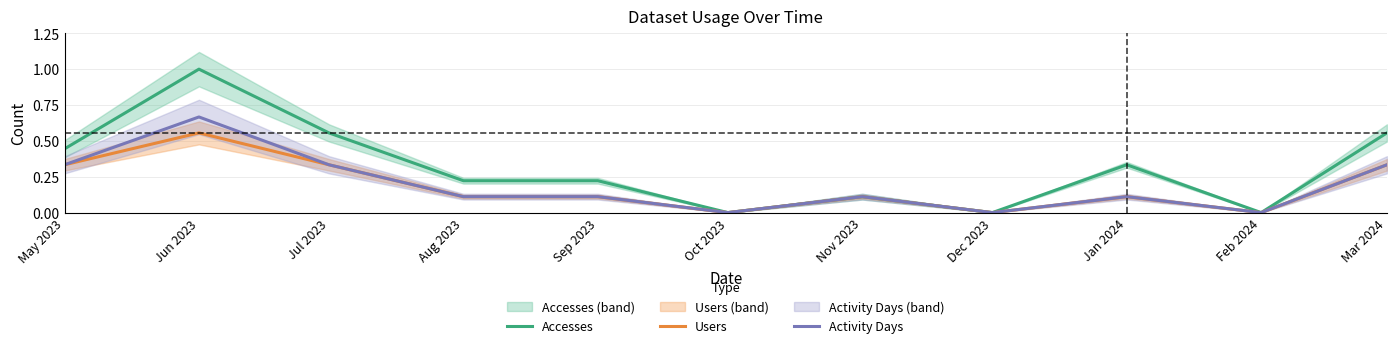

Is the value of Activity Days at Jan 2024 greater than the value of Users at Feb 2024?

Yes